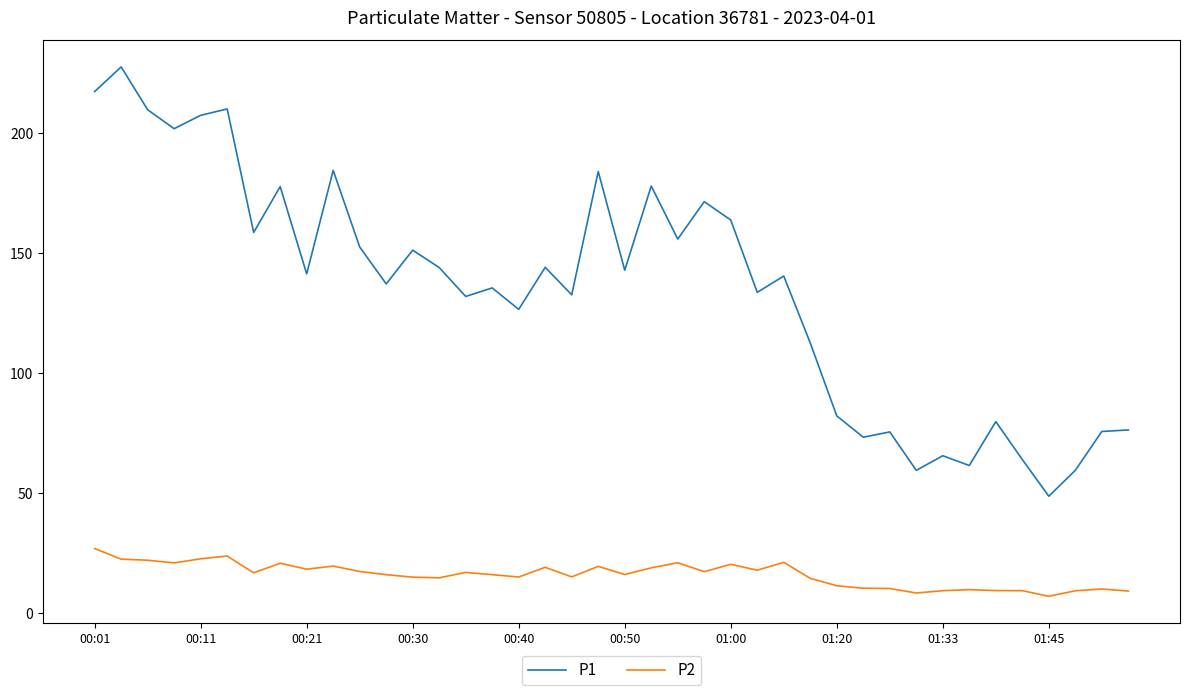

Rank the series by their average value, from lowest to highest.

P2, P1